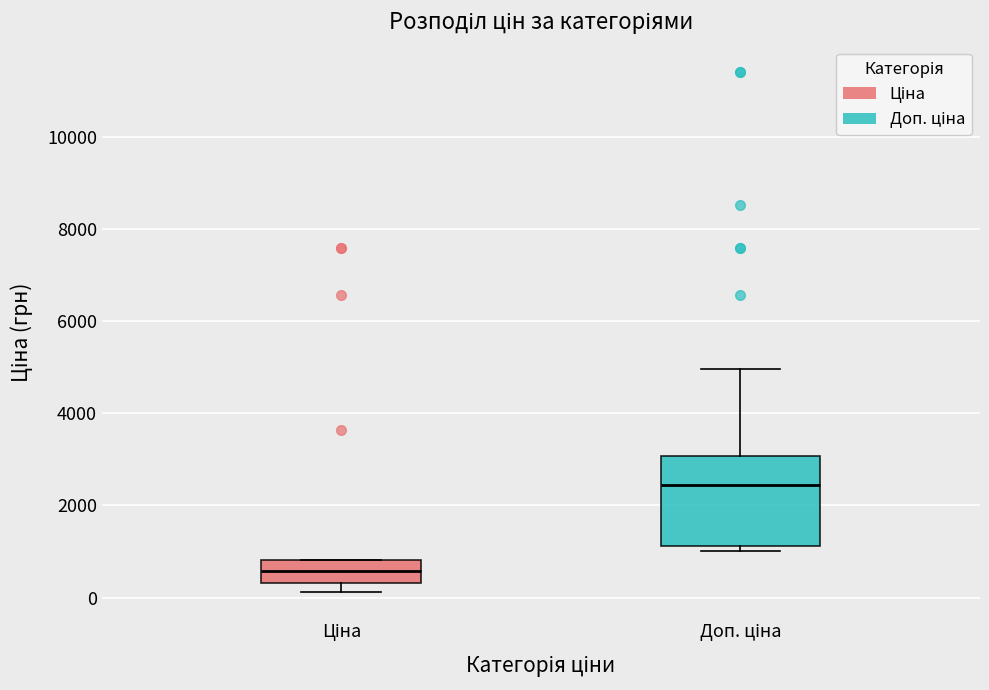

Where is the upper edge of the box for Доп. ціна on the y-axis? The values are not printed on the chart, so give them approximately, as read against the axis.

3000